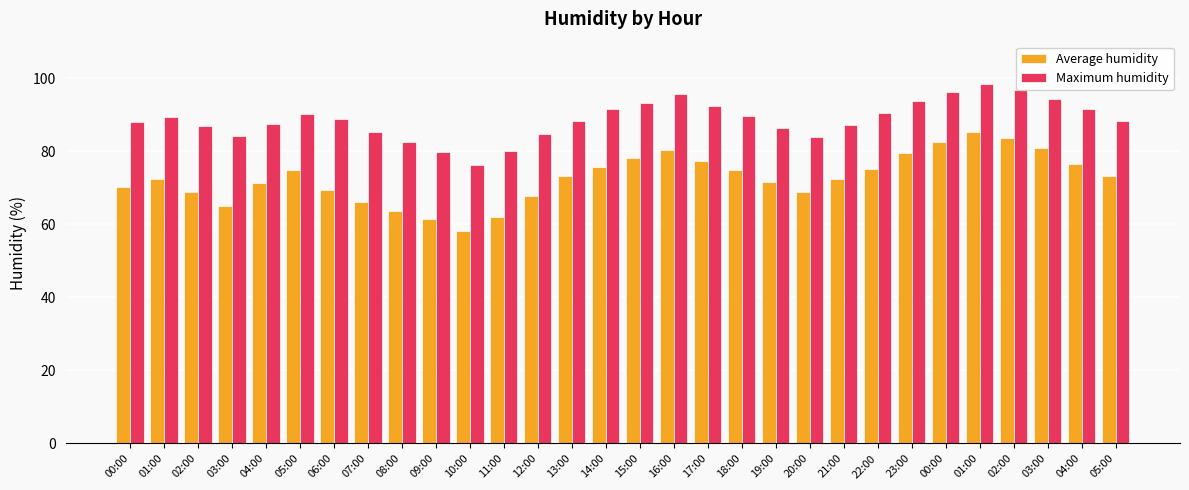

Between 18:00 and 04:00, which is larger?

18:00